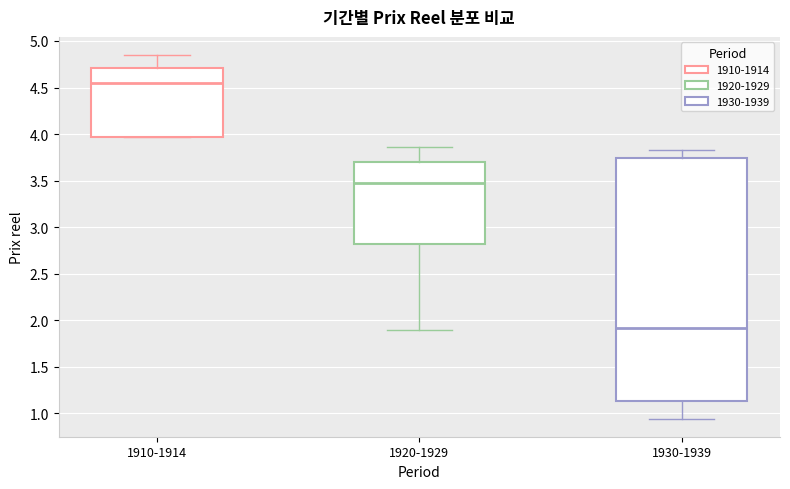

Reading left to right, transcribe this box plot: for each box, give where its median line is, the range the box spans, and where its two whiskers end, as read against the y-axis. The values are not printed on the chart, so give them approximately, as read against the axis.

1910-1914: median 4.55, box 3.95 to 4.70, whiskers 3.95 to 4.85
1920-1929: median 3.45, box 2.80 to 3.70, whiskers 1.90 to 3.85
1930-1939: median 1.90, box 1.15 to 3.75, whiskers 0.95 to 3.80